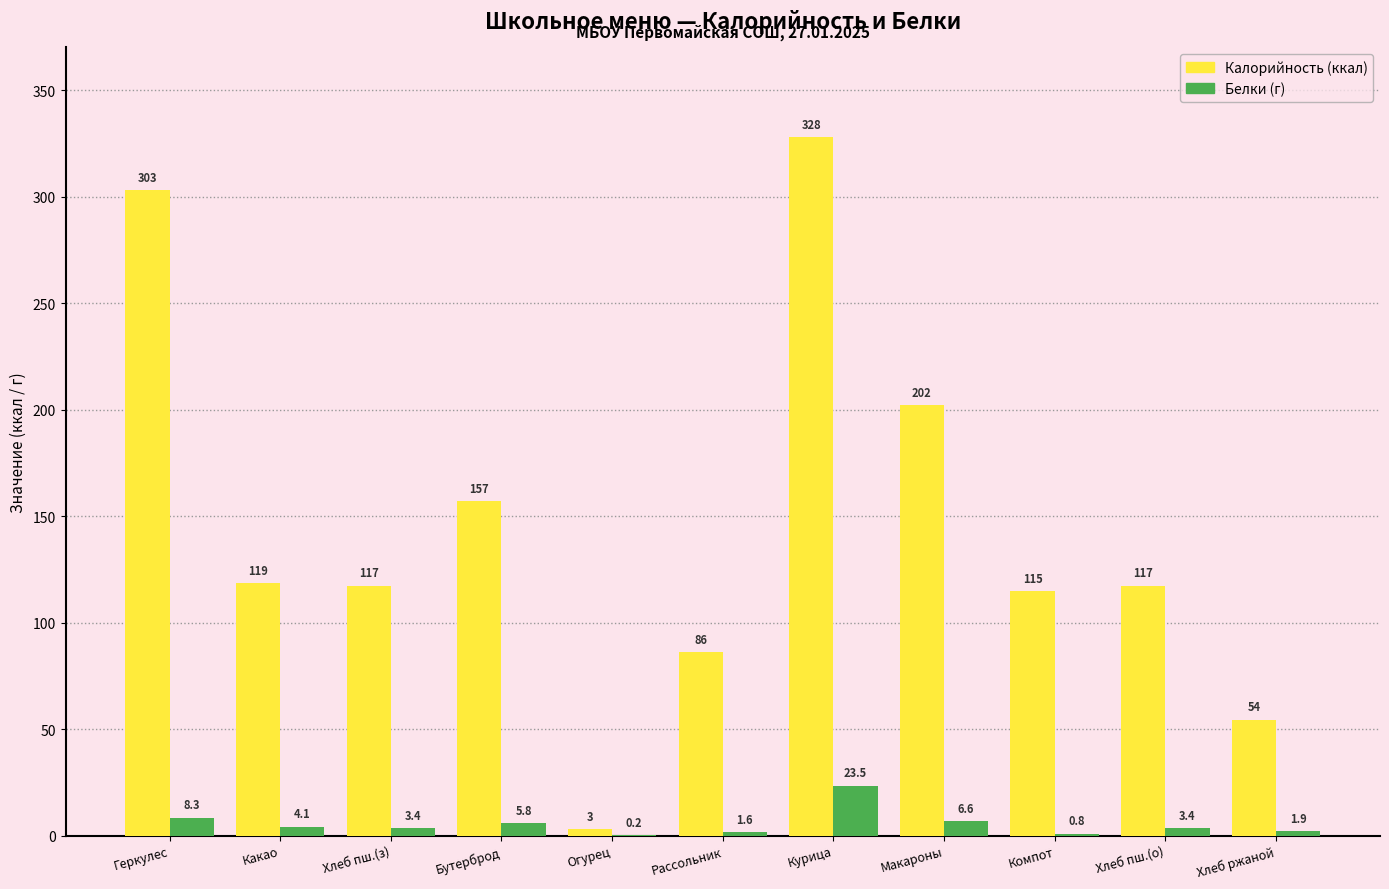

What is the greatest value displayed?

328.0